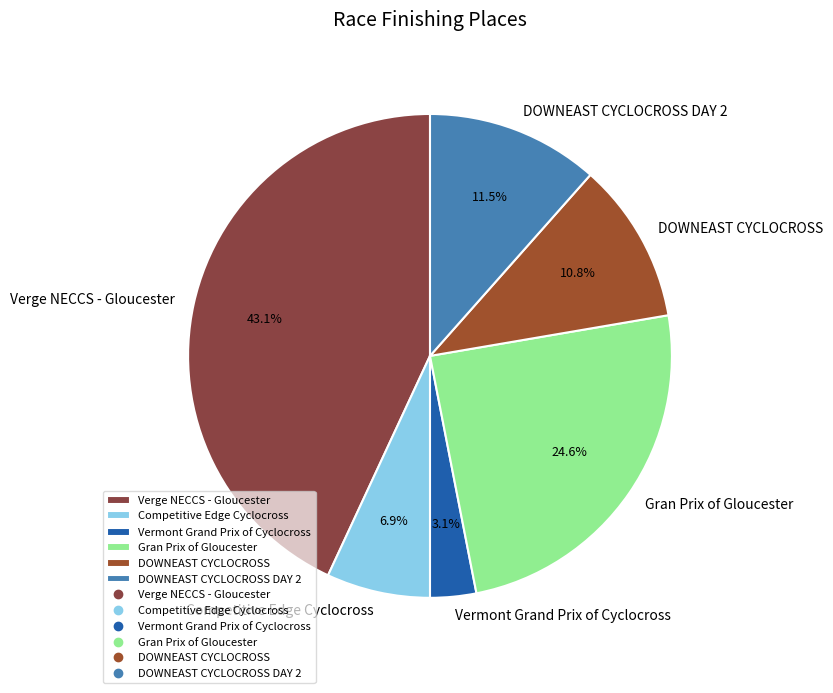

What percentage is NOT represented by Competitive Edge Cyclocross?

93.1%